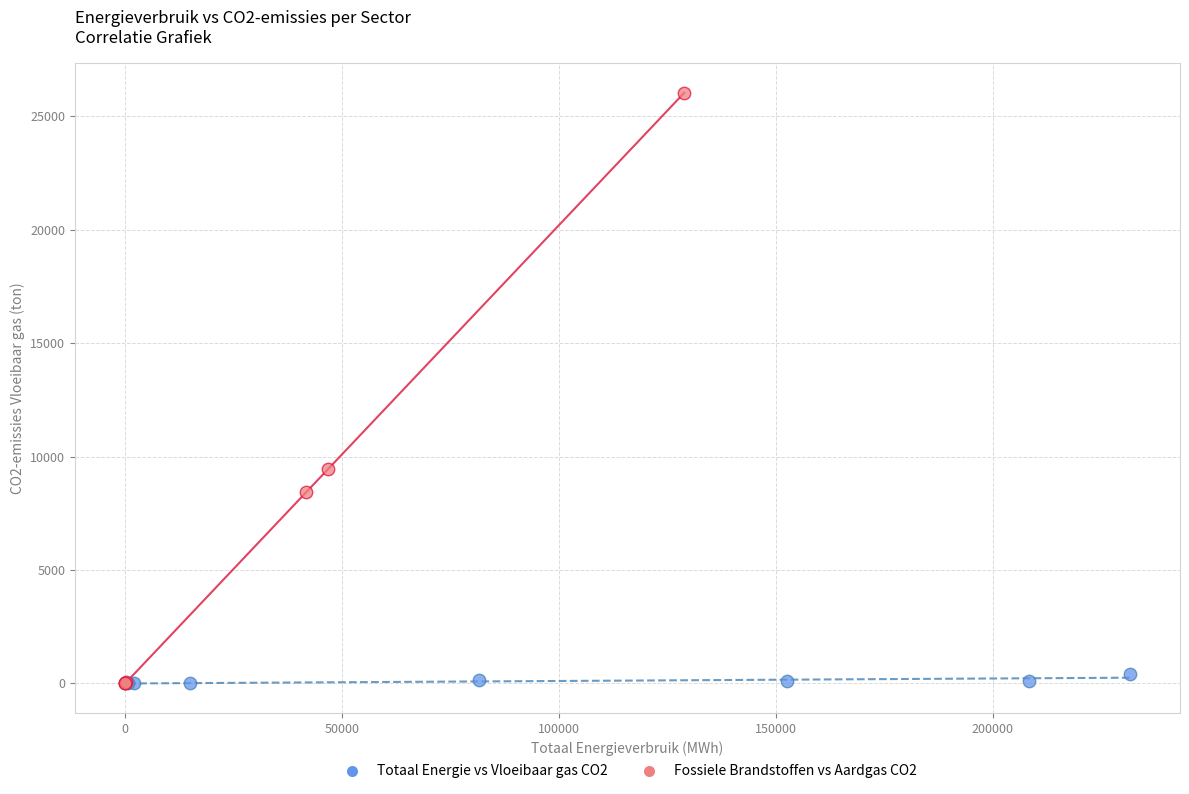

Which series reaches the maximum Y coordinate?

Fossiele Brandstoffen vs Aardgas CO2